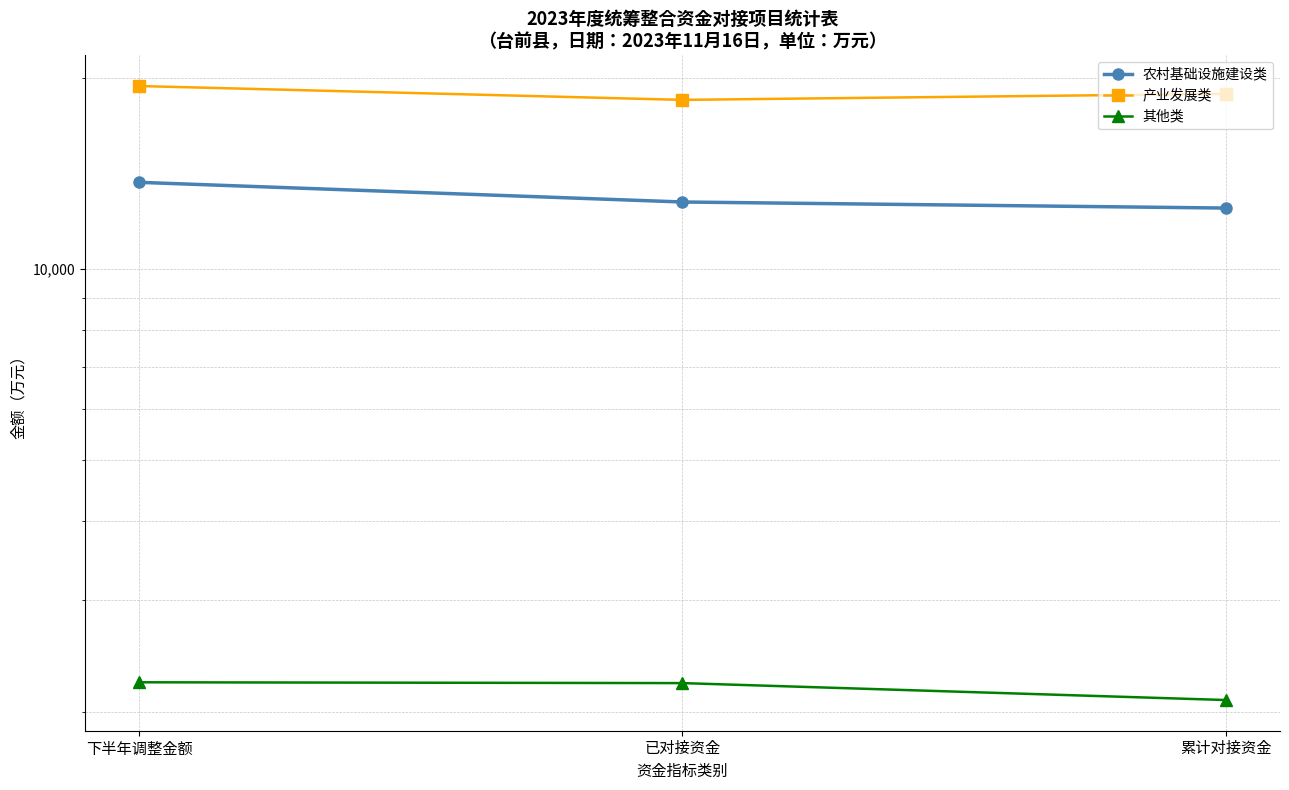

Reading right to left, transcribe all the data shown in this chart.

农村基础设施建设类: 12458.4	12735.1	13677.0
产业发展类: 18858.0	18449.0	19400.0
其他类: 2089.1	2221.4	2228.0